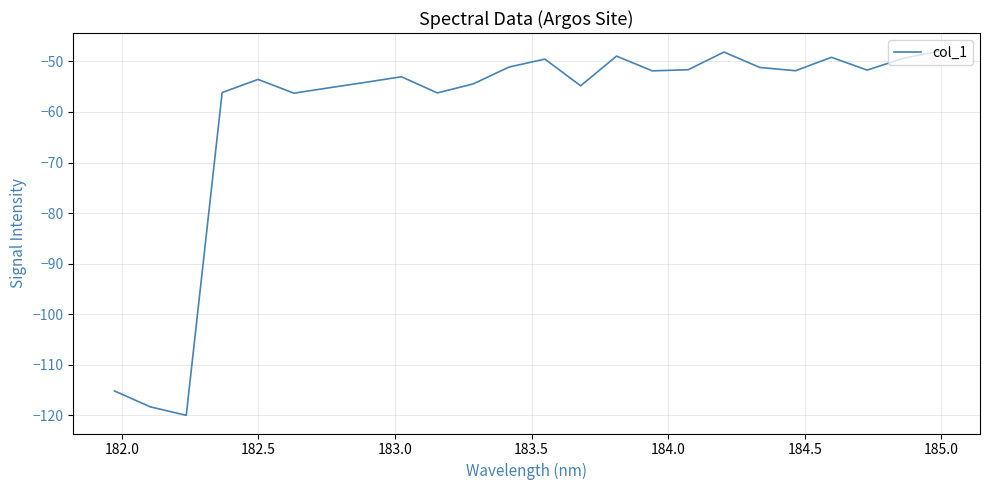

What is the difference between the maximum and minimum values?

72.1